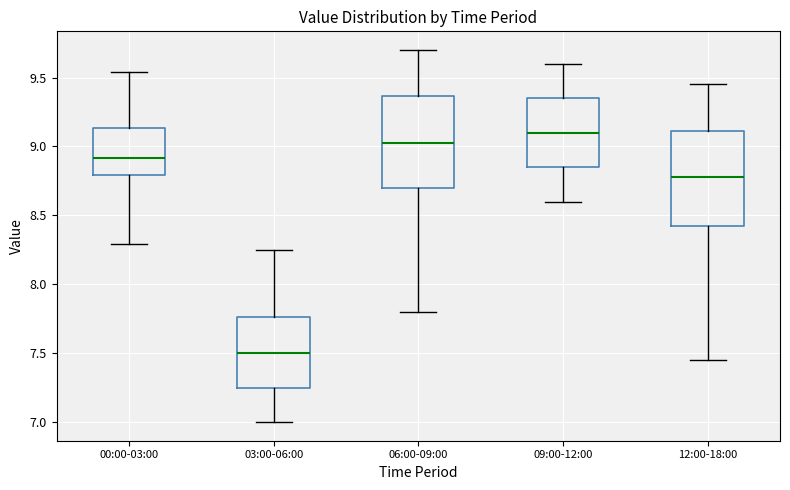

Reading left to right, transcribe this box plot: for each box, give where its median line is, the range the box spans, and where its two whiskers end, as read against the y-axis. The values are not printed on the chart, so give them approximately, as read against the axis.

00:00-03:00: median 8.90, box 8.80 to 9.15, whiskers 8.30 to 9.55
03:00-06:00: median 7.50, box 7.25 to 7.75, whiskers 7.00 to 8.25
06:00-09:00: median 9.05, box 8.70 to 9.35, whiskers 7.80 to 9.70
09:00-12:00: median 9.10, box 8.85 to 9.35, whiskers 8.60 to 9.60
12:00-18:00: median 8.80, box 8.45 to 9.10, whiskers 7.45 to 9.45